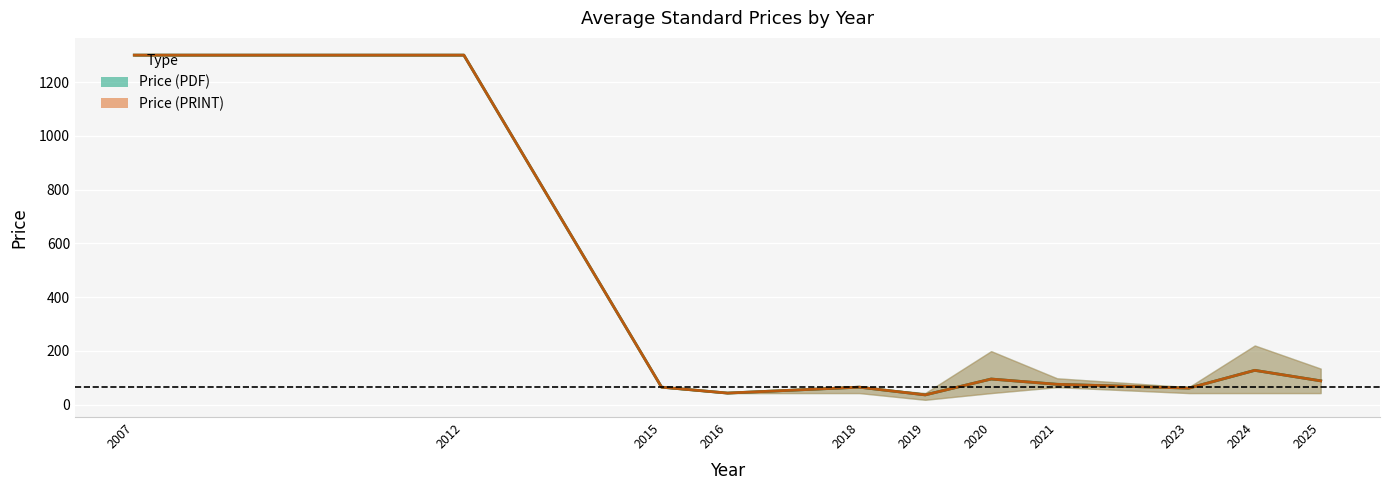

True or false: Avg Price (PRINT) and Avg Price (PDF) cross at least once.

False